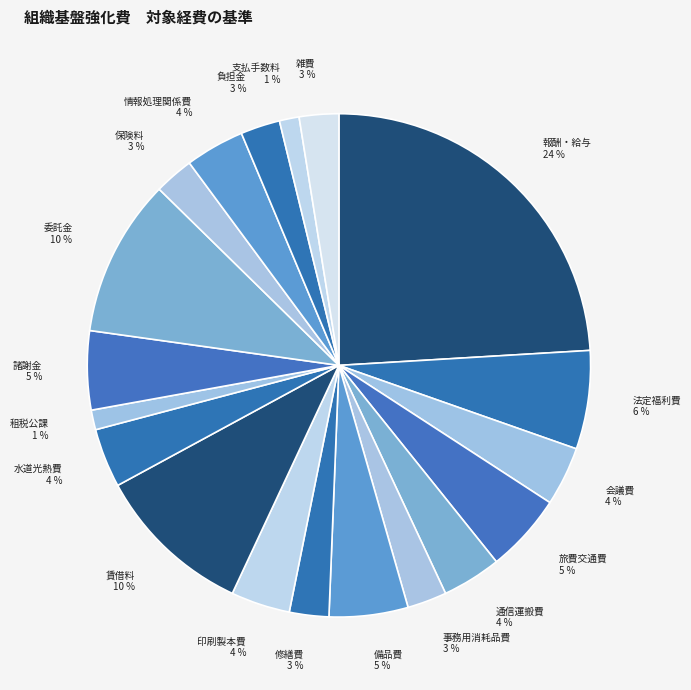

Combined, do 租税公課 and 報酬・給与 account for over 50%?

No